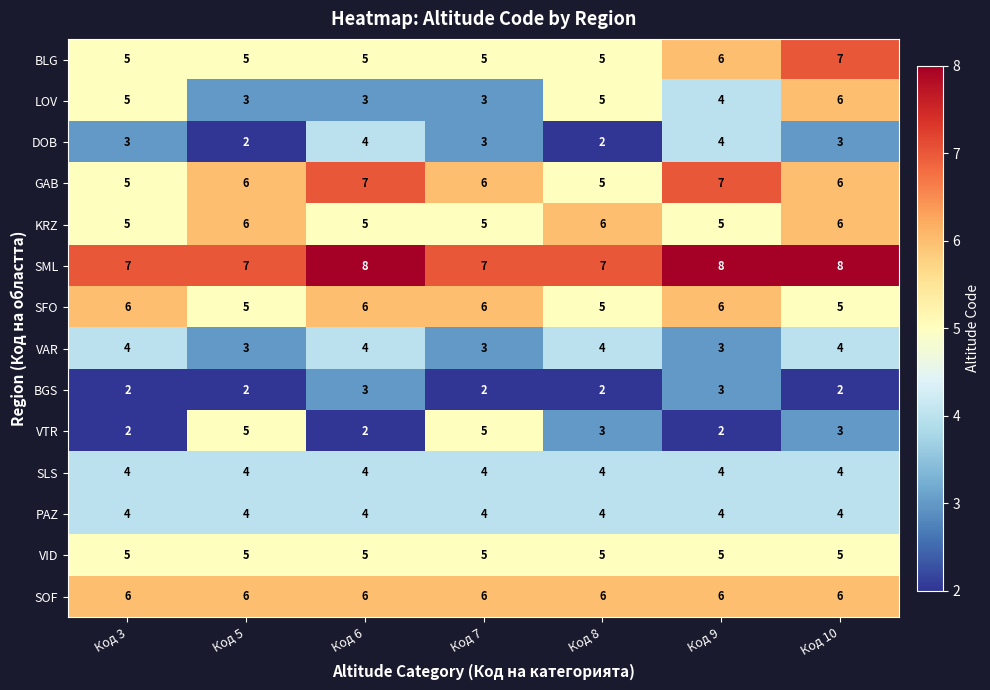

At how many categories does at least one series exceed 6?

7